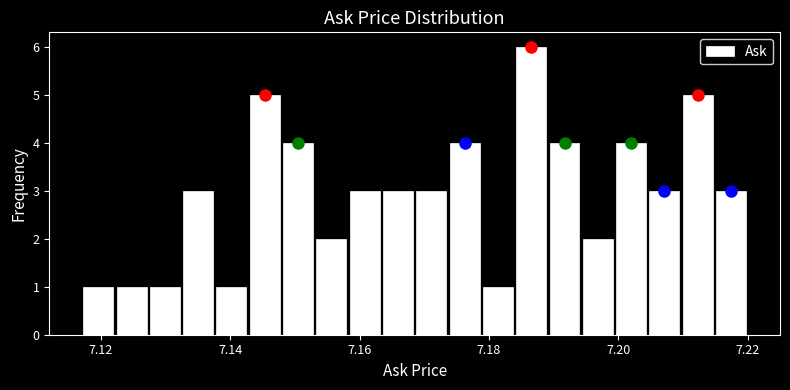

Around what value on the x-axis is the tallest bar? Give the approximate position of its centre, as read against the axis.

7.186